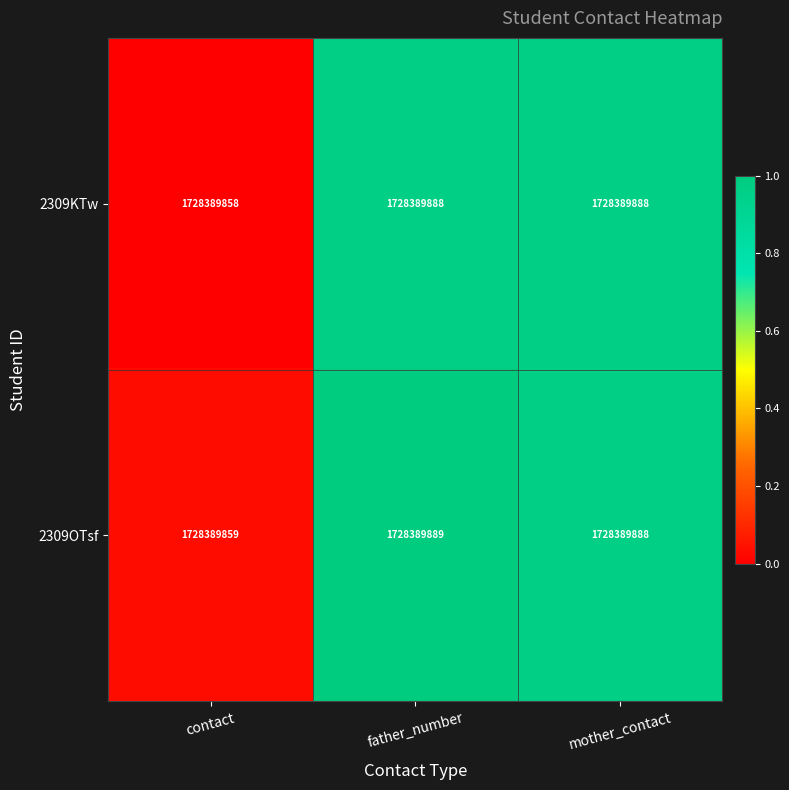

List the series in order of their overall mean, lowest first.

2309KTw, 2309OTsf